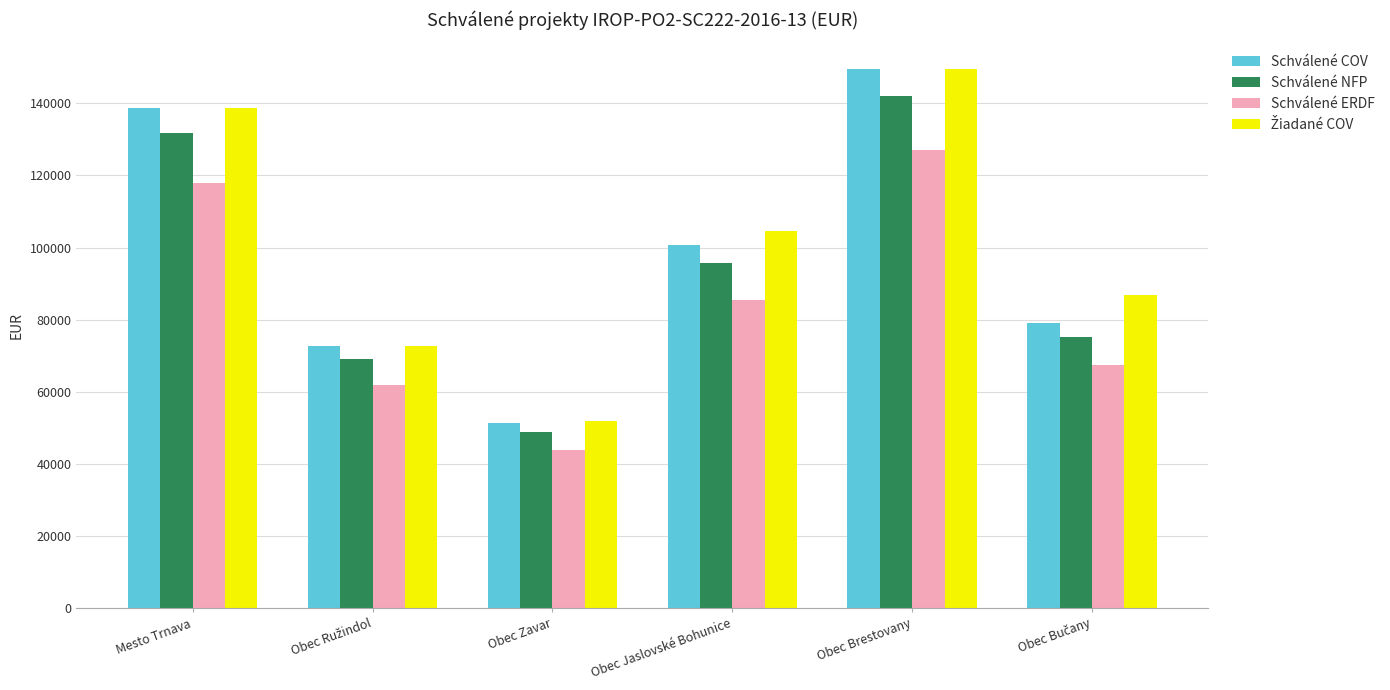

How many values in the Schválené NFP series exceed 95619?

3